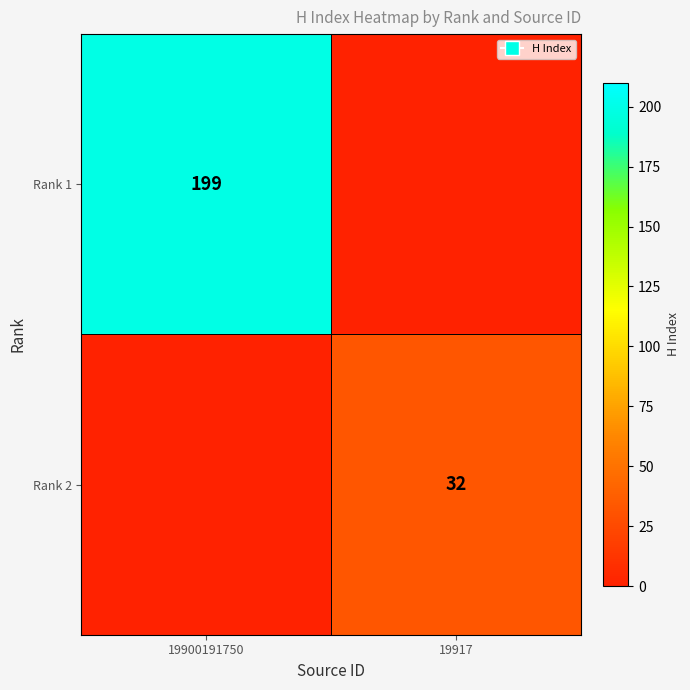

The Rank 2 series shows 8 at 19917. True or false?

False